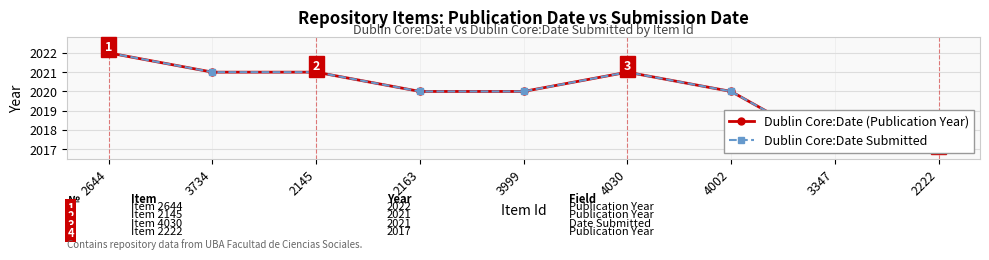

True or false: Dublin Core:Date (Publication Year) has a value of 2017 at 3347.

True